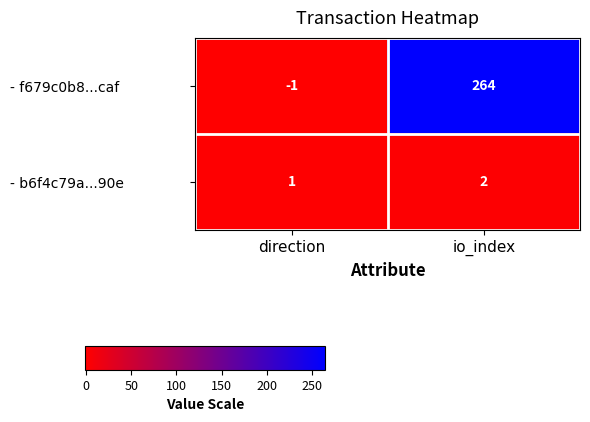

Is it true that - b6f4c79a...90e equals 1 at direction?

True